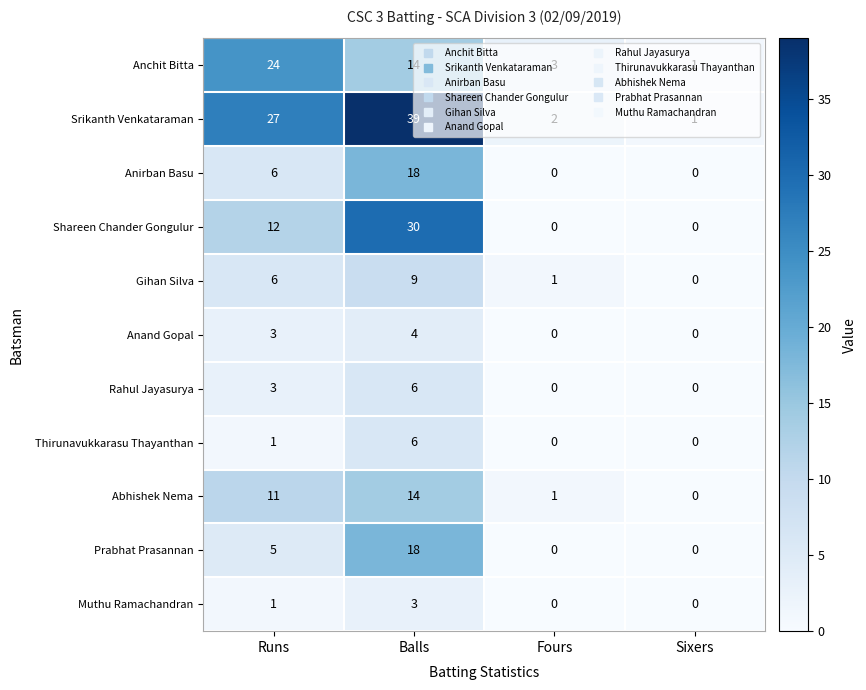

What is the difference between the highest and lowest values at Sixers?

1